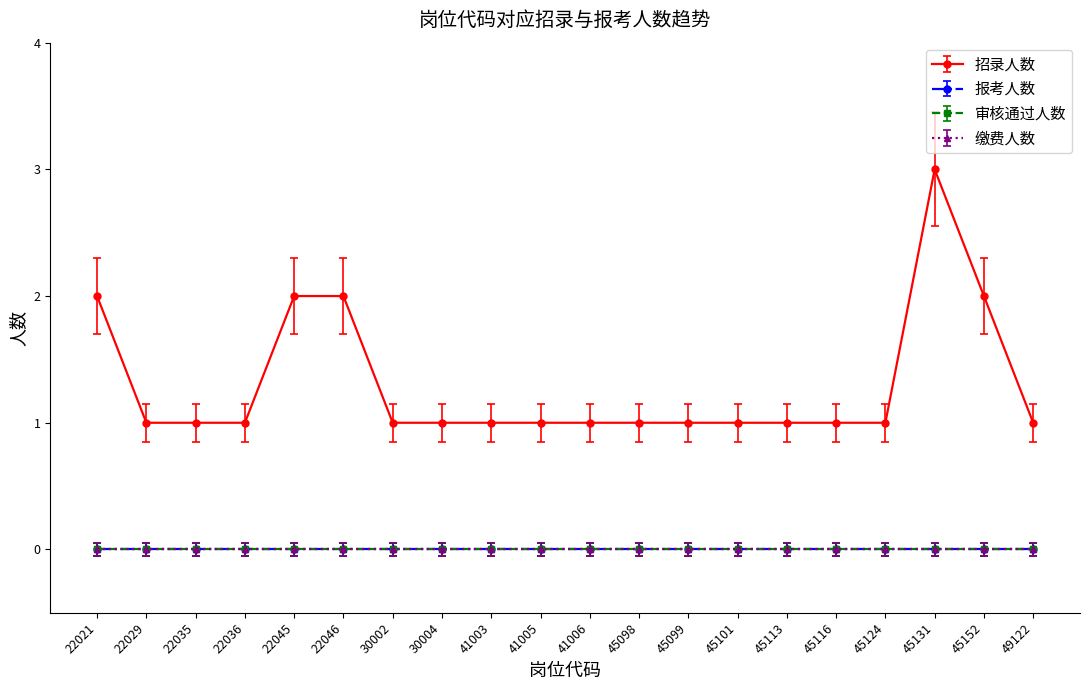

Is the value of 审核通过人数 at 45113 greater than the value of 缴费人数 at 22021?

No